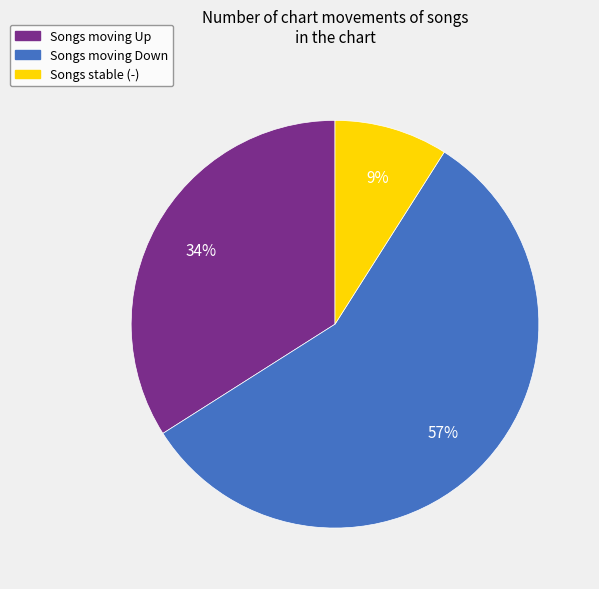

Does any single category account for the majority?

Yes